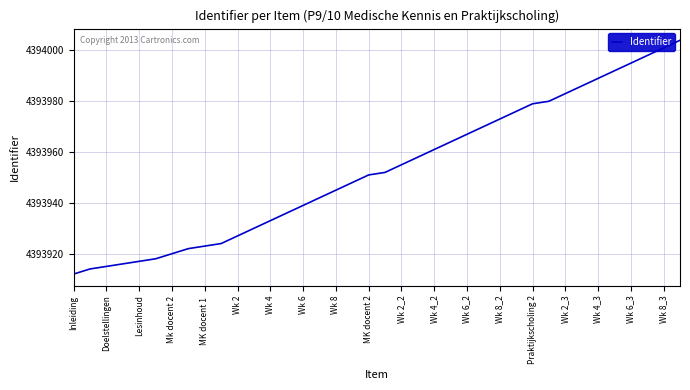

What is the maximum value shown in the chart?

4394004